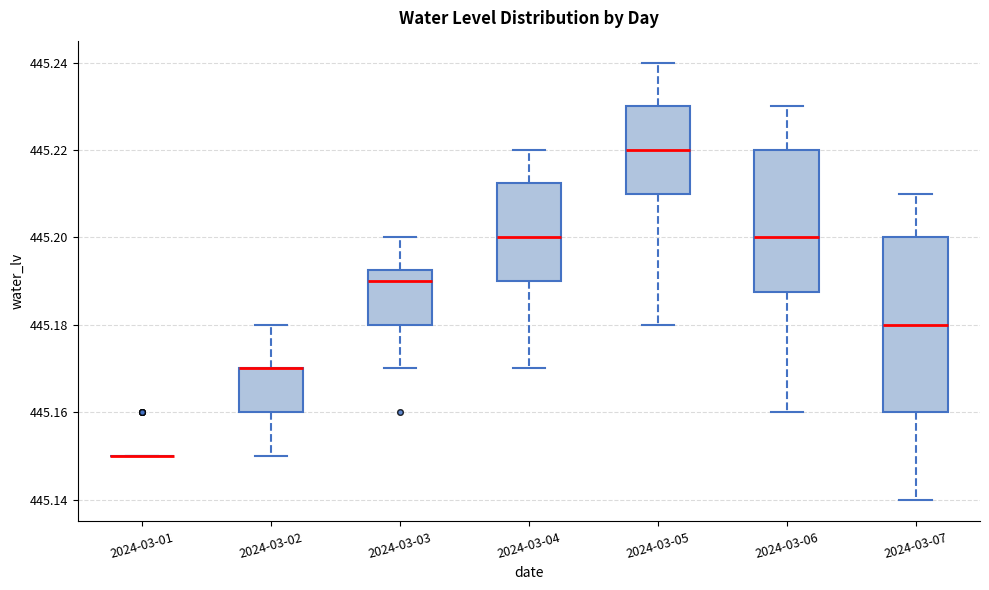

Reading left to right, transcribe this box plot: for each box, give where its median line is, the range the box spans, and where its two whiskers end, as read against the y-axis. The values are not printed on the chart, so give them approximately, as read against the axis.

2024-03-01: box collapsed to a line at 445.150, whiskers 445.150 to 445.150
2024-03-02: median 445.170 (drawn on the box's upper edge), box 445.160 to 445.170, whiskers 445.150 to 445.180
2024-03-03: median 445.190, box 445.180 to 445.192, whiskers 445.170 to 445.200
2024-03-04: median 445.200, box 445.190 to 445.212, whiskers 445.170 to 445.220
2024-03-05: median 445.220, box 445.210 to 445.230, whiskers 445.180 to 445.240
2024-03-06: median 445.200, box 445.188 to 445.220, whiskers 445.160 to 445.230
2024-03-07: median 445.180, box 445.160 to 445.200, whiskers 445.140 to 445.210